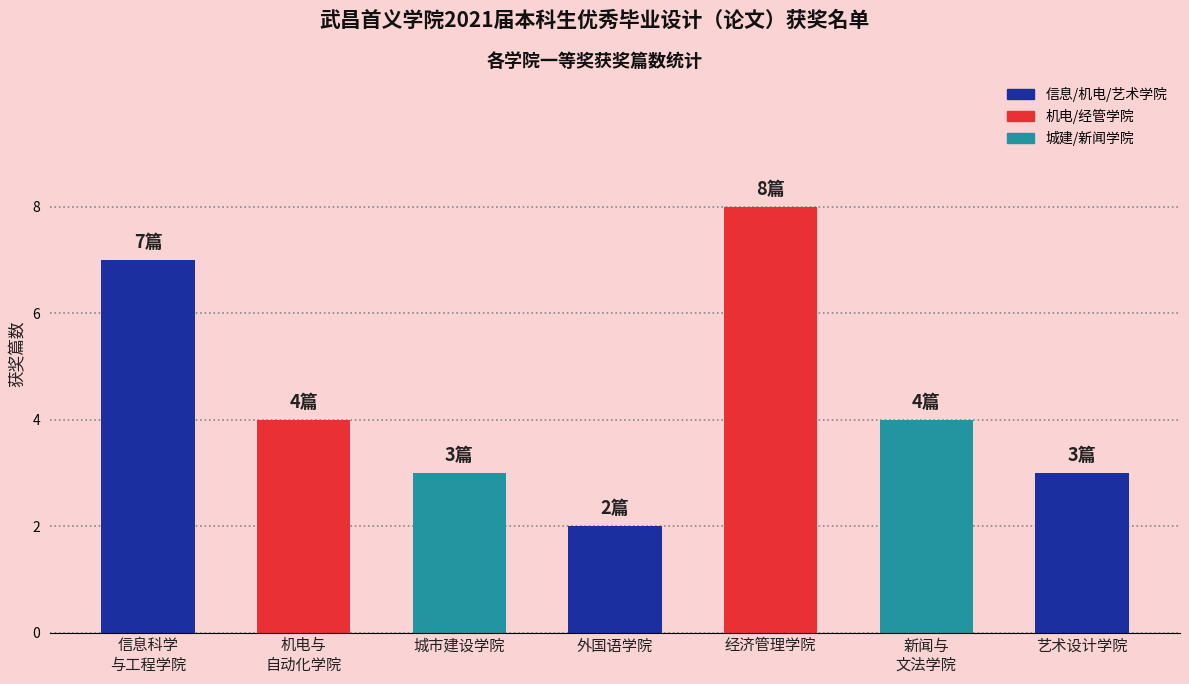

What is the label of the 6th bar from the right?

机电与
自动化学院